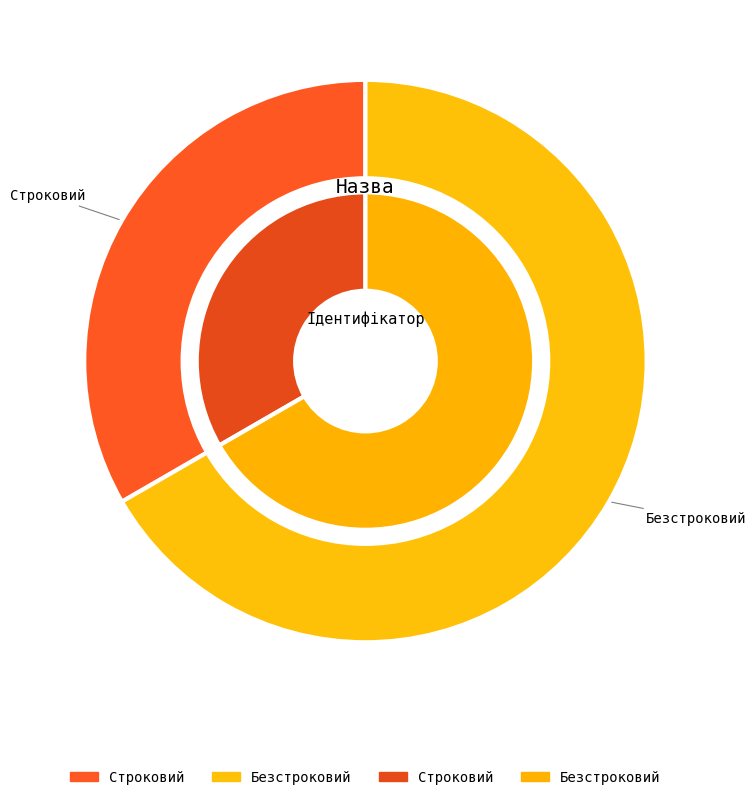

Which category has the smallest portion of the pie?

Строковий